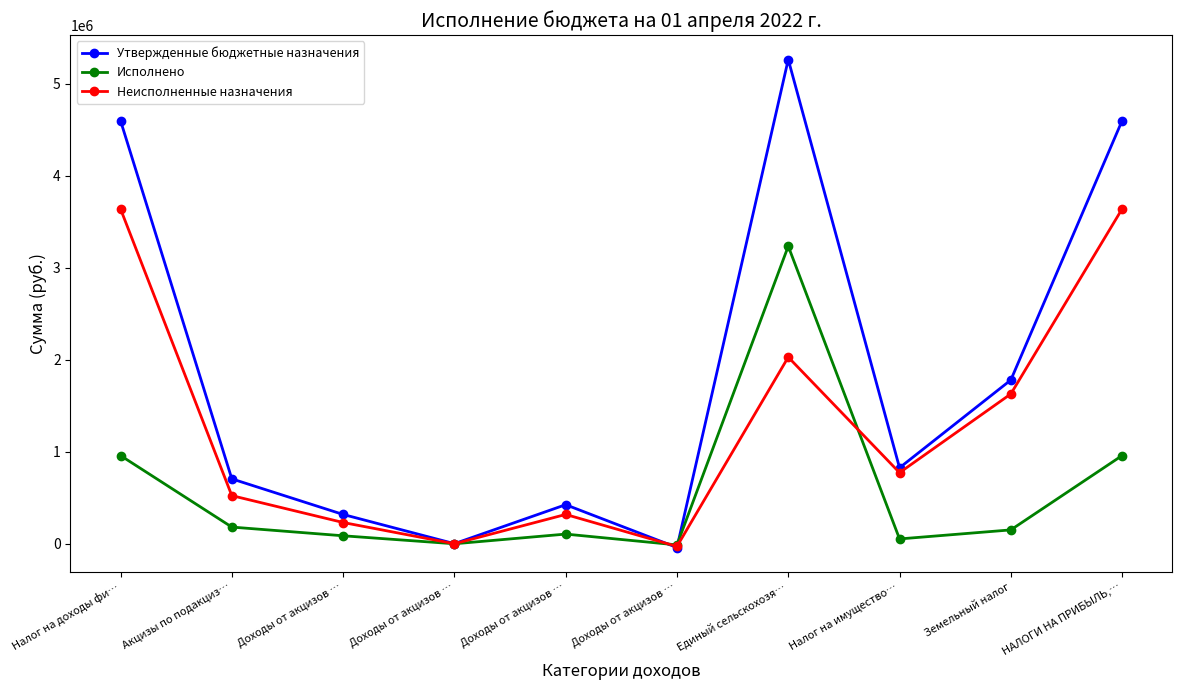

What is the label of the 3rd point from the left?

Доходы от акцизов …